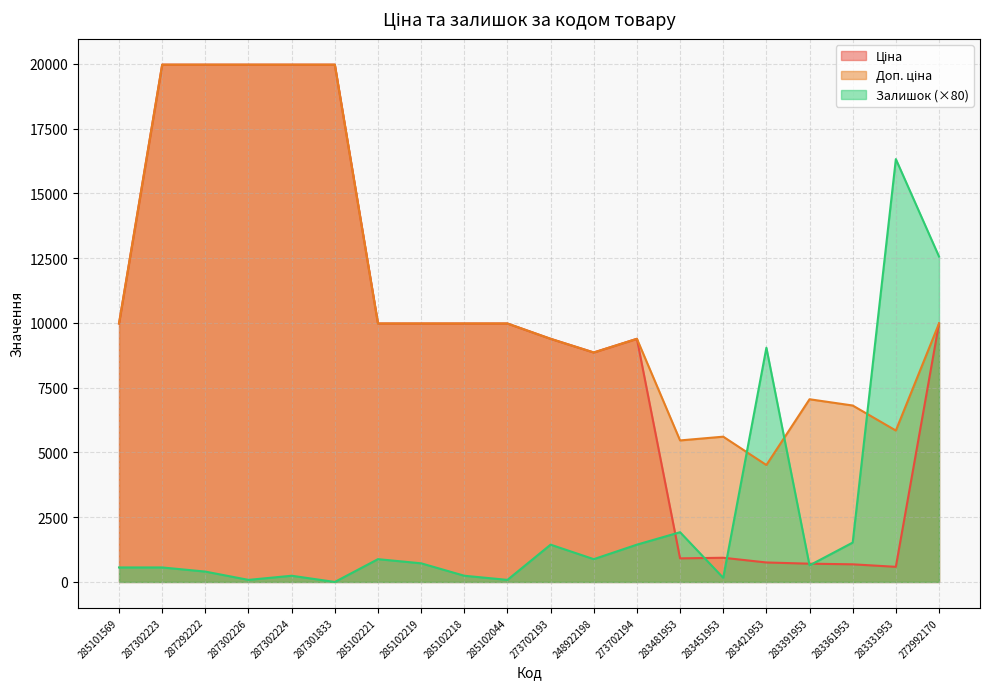

True or false: Залишок (×80) has a value of 160.0 at 283451953.

True